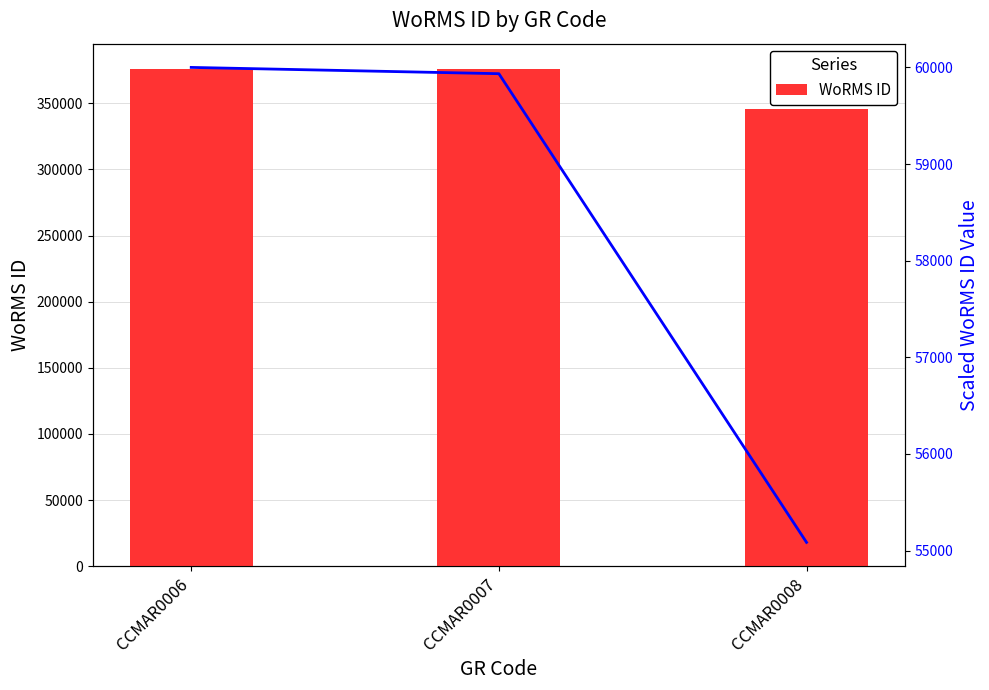

True or false: Flow (trend) has a value of 12860.7 at CCMAR0008.

False